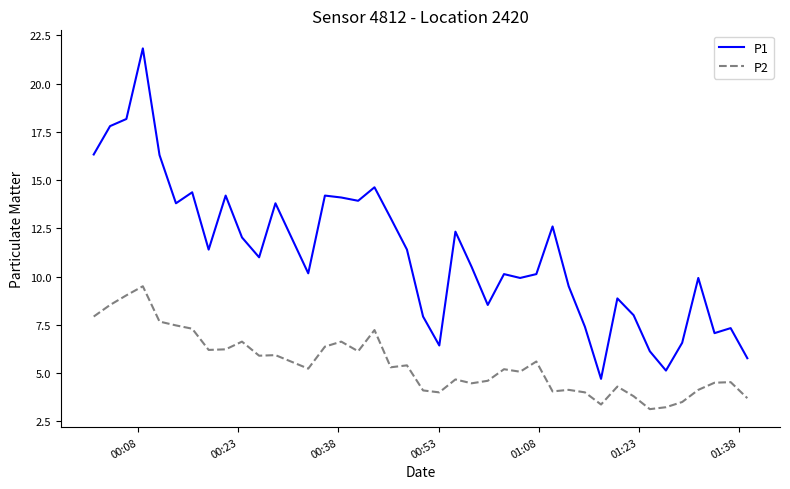

What is the highest value of the P1 series?

21.8